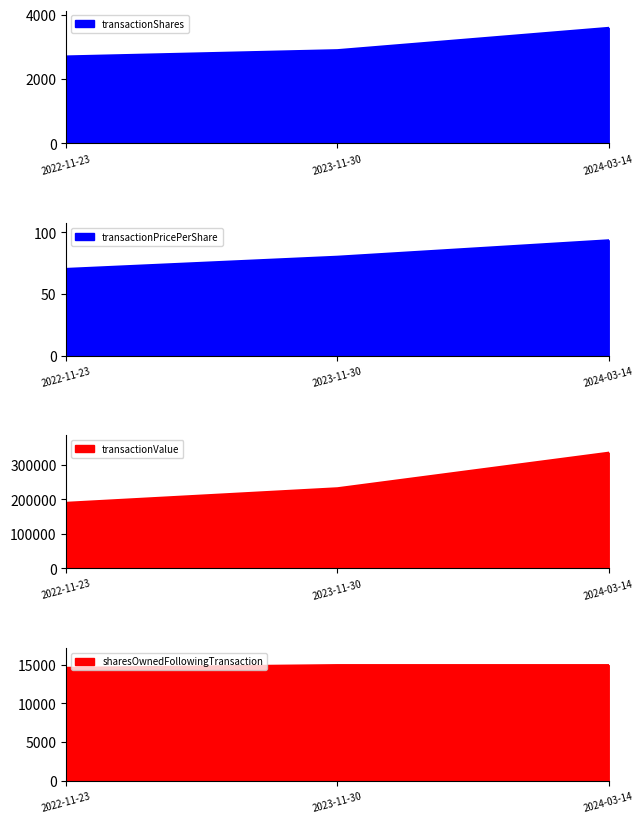

Which series has the widest spread of values?

transactionValue